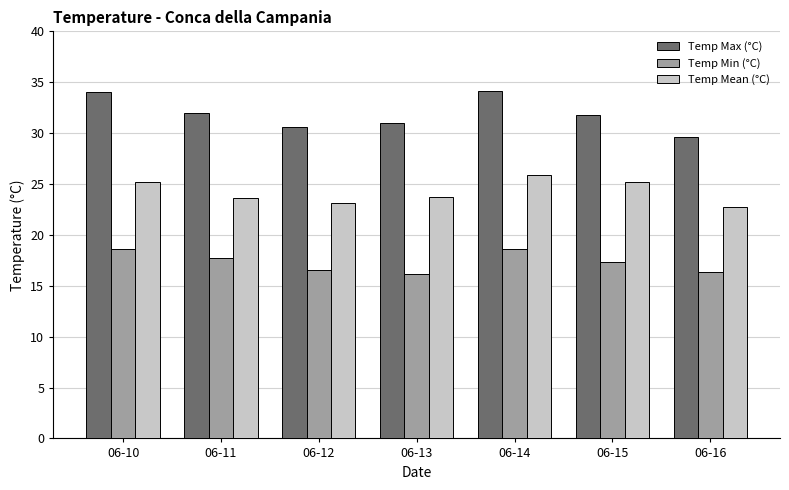

Is the value of Temp Min (°C) at 06-13 greater than the value of Temp Max (°C) at 06-10?

No